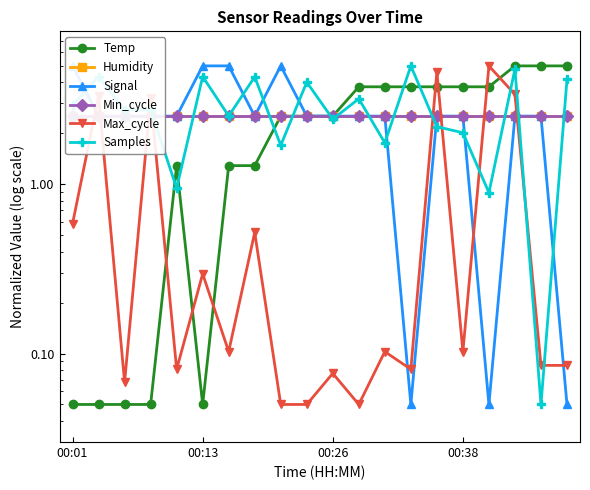

The value of Signal at 00:13 is 0.7. True or false?

False